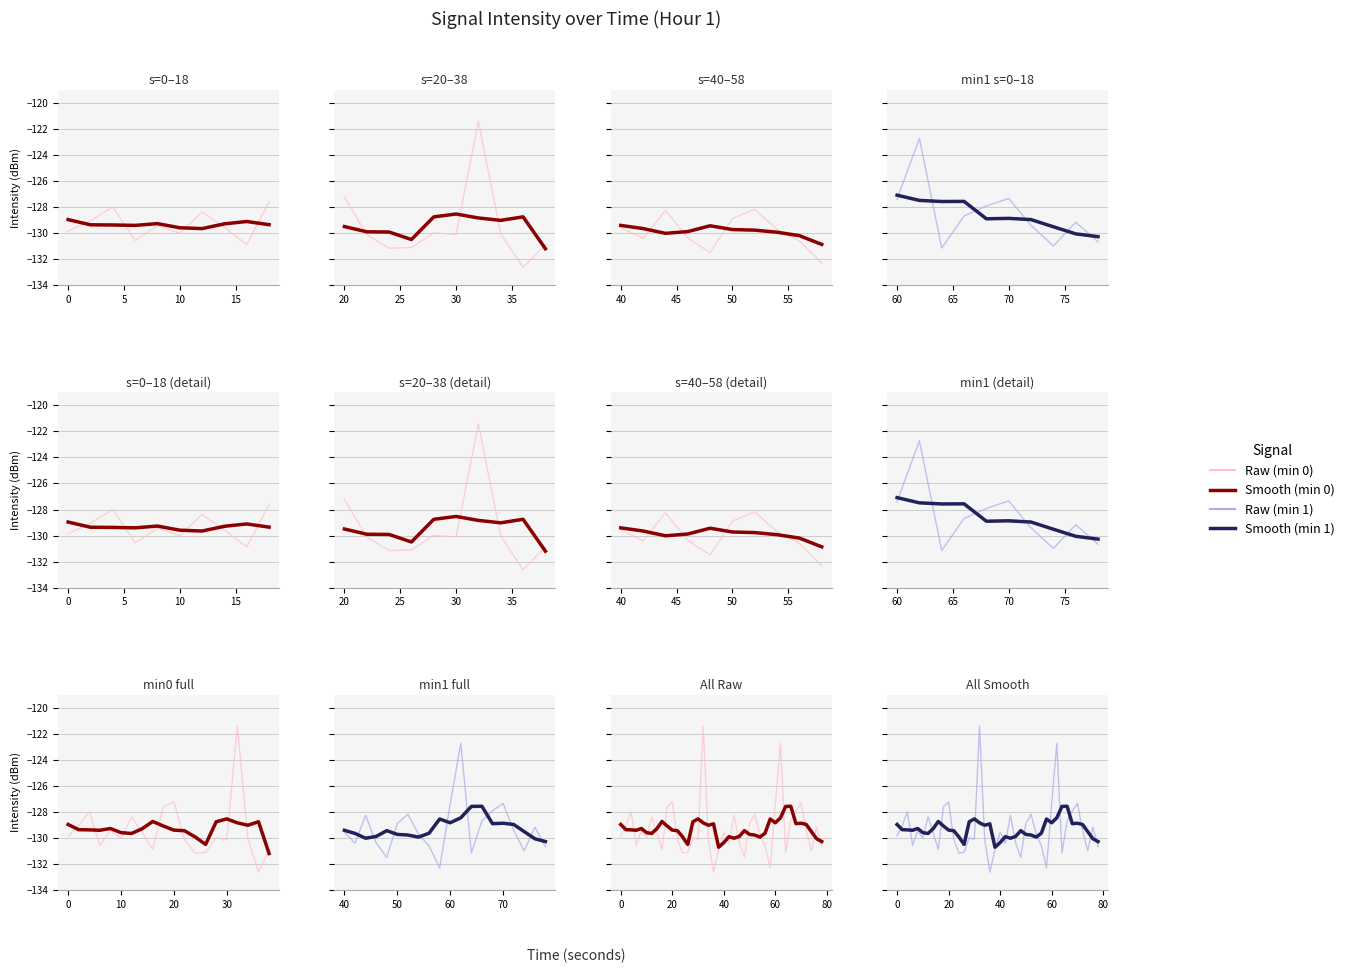

Is it true that Smoothed equals -225.1 at 26?

False